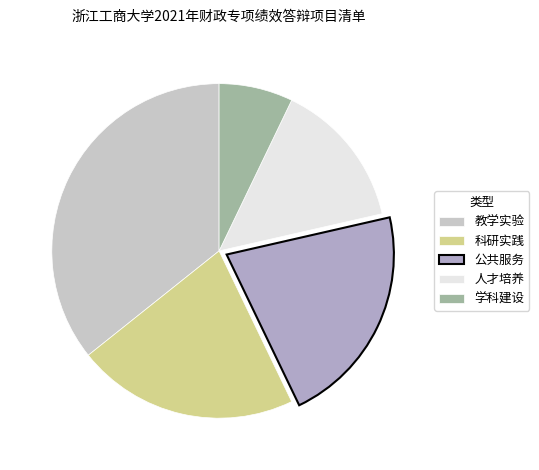

What is the smallest slice in the pie chart?

学科建设